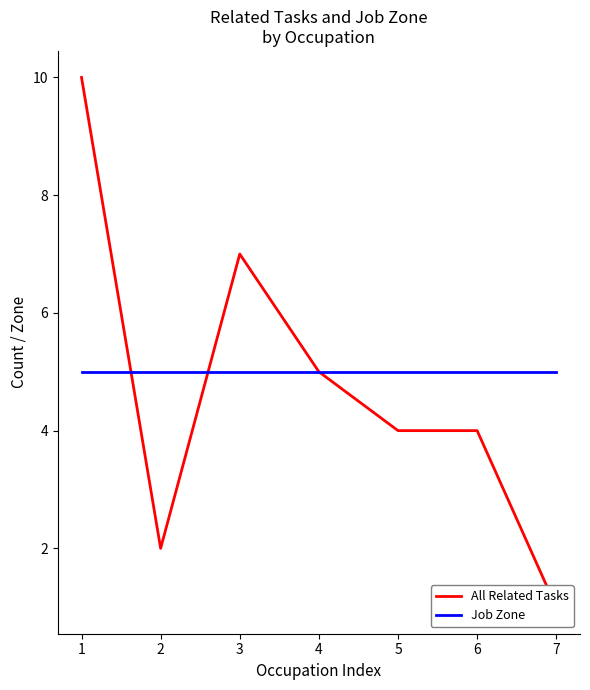

Reading right to left, extract all data points from this chart.

All Related Tasks: 7=1	6=4	5=4	4=5	3=7	2=2	1=10
Job Zone: 7=5	6=5	5=5	4=5	3=5	2=5	1=5